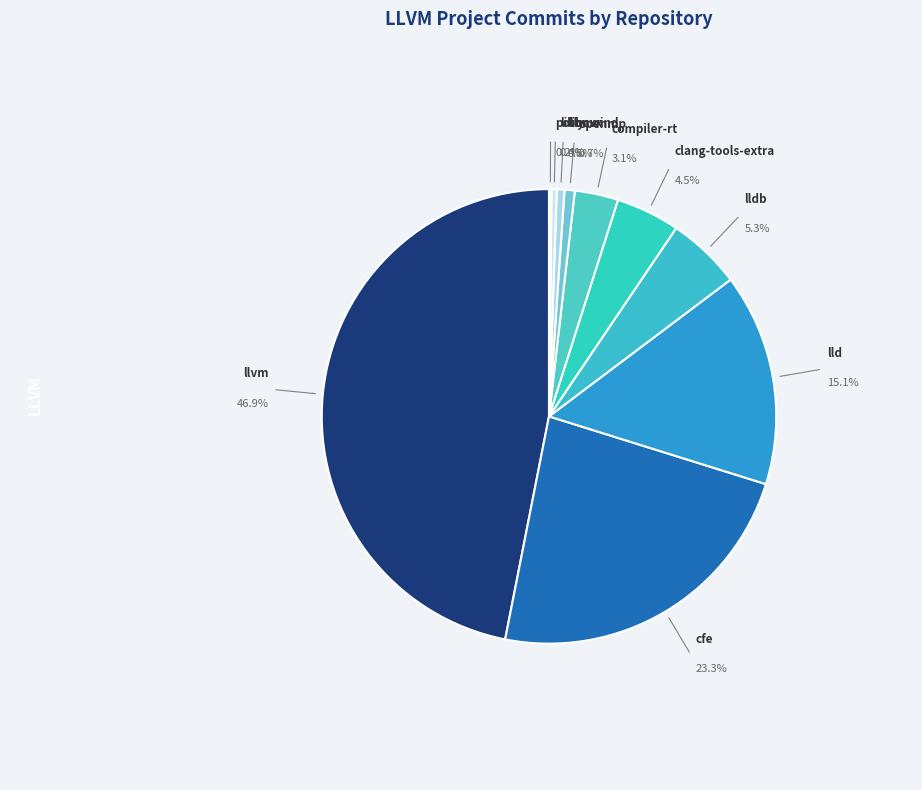

Is there a majority slice in this chart?

No